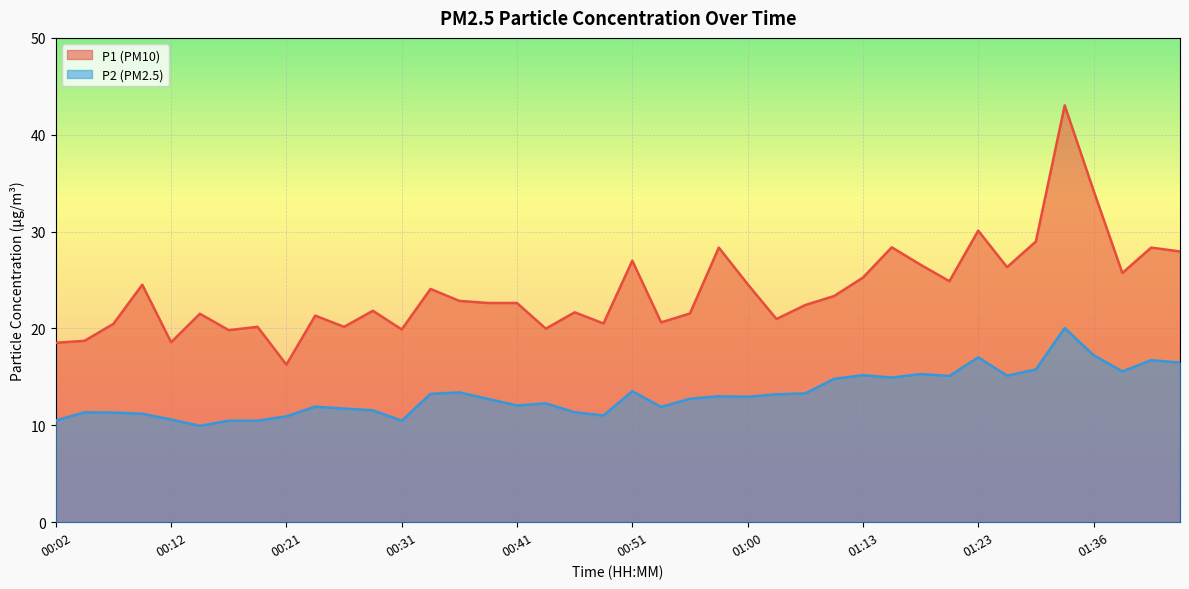

Reading left to right, transcribe all the data shown in this chart.

P1: 00:02=18.5	00:04=18.7	00:07=20.5	00:09=24.5	00:12=18.6	00:14=21.5	00:16=19.8	00:19=20.2	00:21=16.3	00:24=21.3	00:26=20.2	00:29=21.8	00:31=19.9	00:34=24.1	00:36=22.9	00:39=22.6	00:41=22.6	00:43=20.0	00:46=21.7	00:48=20.5	00:51=27.0	00:53=20.6	00:56=21.6	00:58=28.4	01:00=24.6	01:03=21.0	01:05=22.4	01:10=23.4	01:13=25.2	01:15=28.4	01:18=26.6	01:20=24.9	01:23=30.1	01:25=26.3	01:31=29.0	01:33=43.0	01:36=34.2	01:38=25.7	01:41=28.4	01:43=27.9
P2: 00:02=10.5	00:04=11.3	00:07=11.3	00:09=11.2	00:12=10.6	00:14=9.9	00:16=10.5	00:19=10.5	00:21=10.9	00:24=11.9	00:26=11.7	00:29=11.6	00:31=10.5	00:34=13.2	00:36=13.4	00:39=12.7	00:41=12.1	00:43=12.3	00:46=11.3	00:48=11.0	00:51=13.5	00:53=11.9	00:56=12.8	00:58=13.0	01:00=12.9	01:03=13.2	01:05=13.3	01:10=14.8	01:13=15.2	01:15=14.9	01:18=15.3	01:20=15.1	01:23=17.0	01:25=15.1	01:31=15.8	01:33=20.1	01:36=17.2	01:38=15.6	01:41=16.7	01:43=16.5